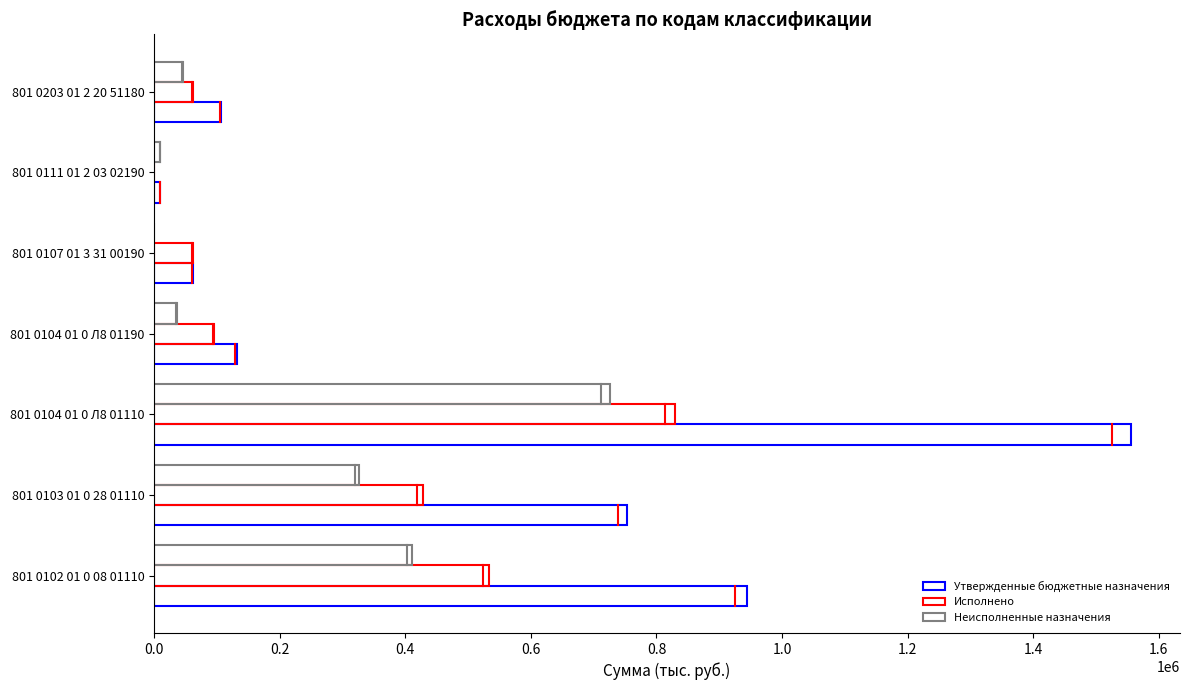

What is the value of the Неисполненные назначения bar at the 2nd from the left?

325676.0